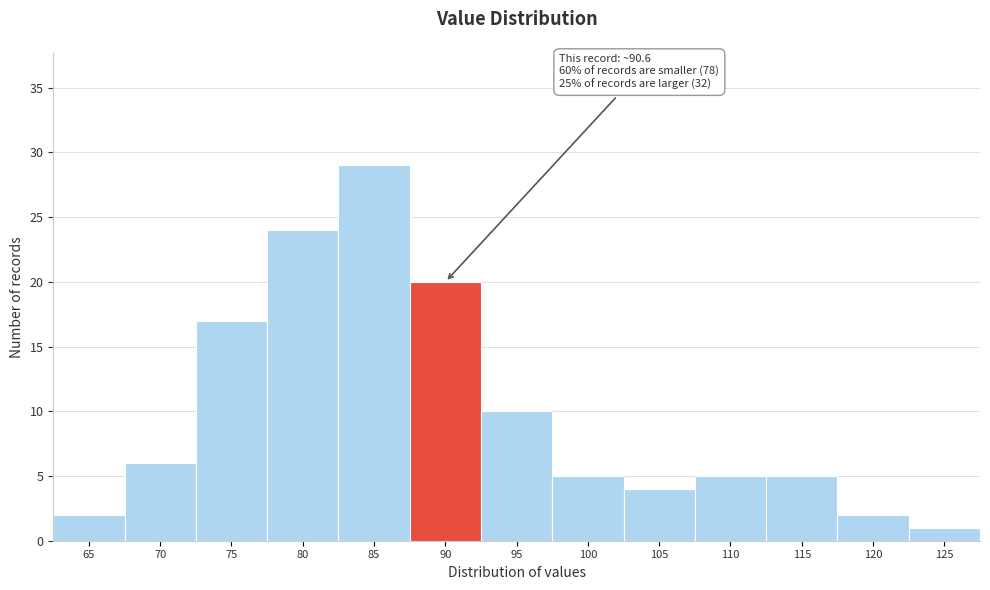

Reading left to right, what are all the values shown in this chart?

65=2	70=6	75=17	80=24	85=29	90=20	95=10	100=5	105=4	110=5	115=5	120=2	125=1